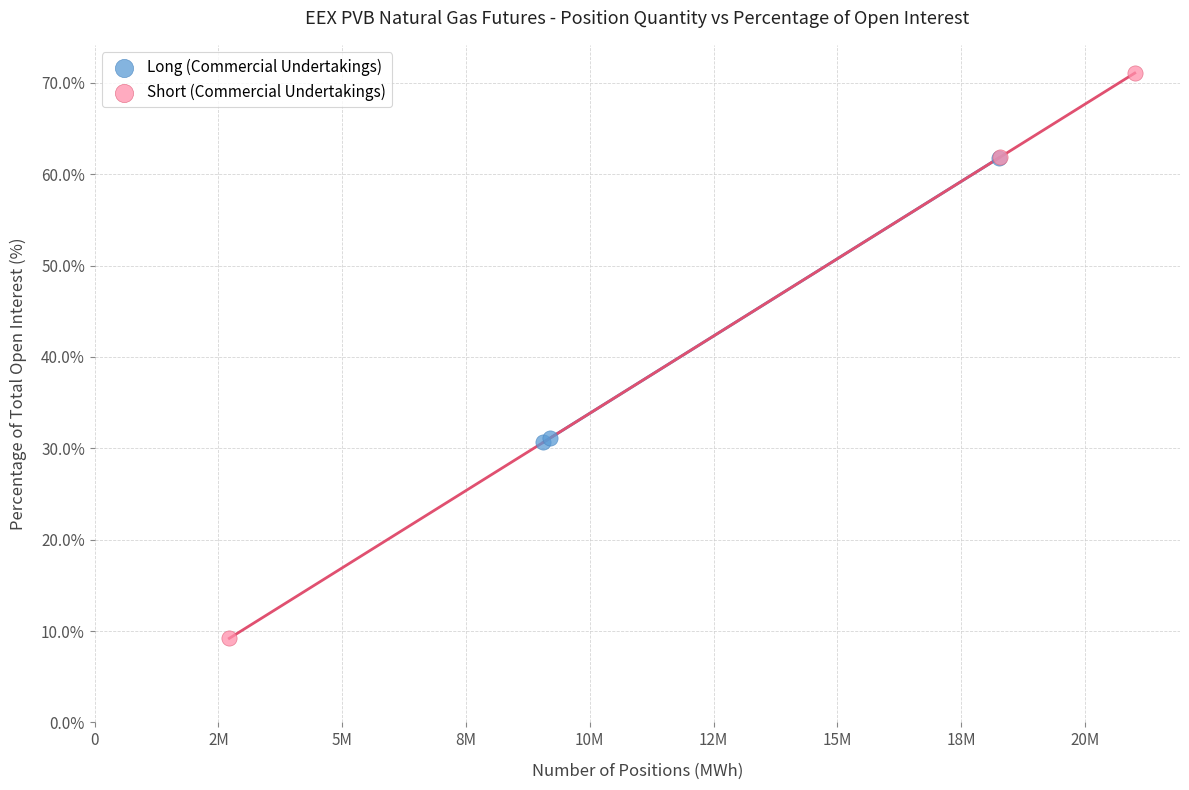

Which series has the largest Y range (max minus min)?

Short (Commercial Undertakings)